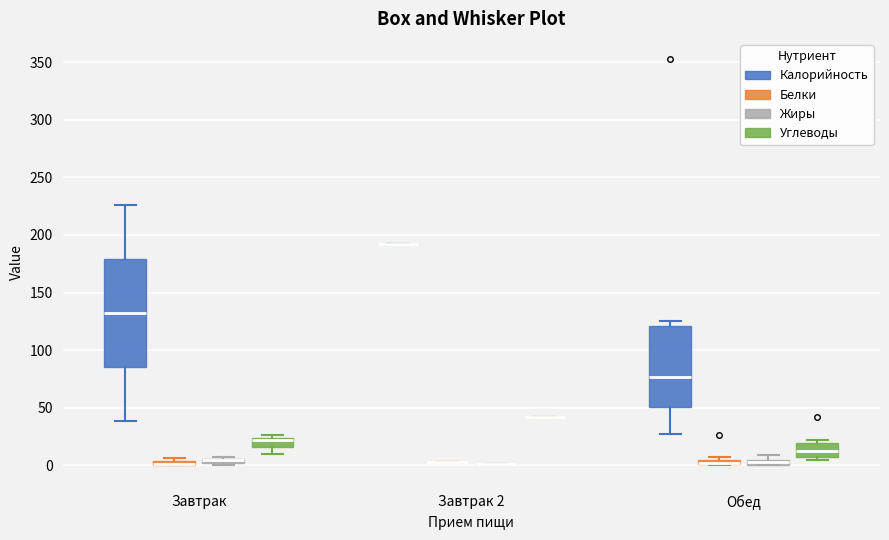

Comparing the boxes themselves (not the whiskers), which one is the tallest?

Завтрак (Калорийность)